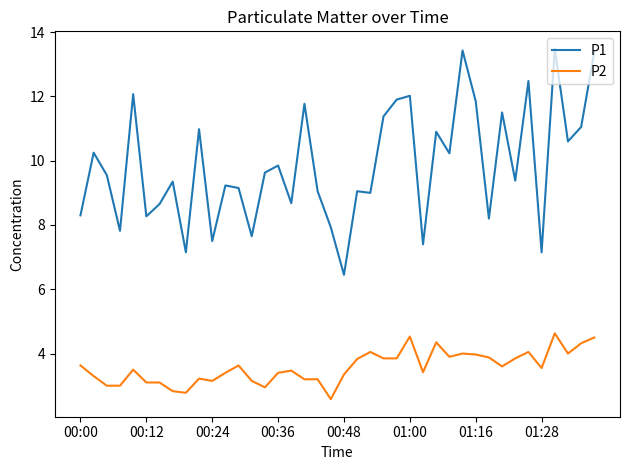

Rank the series by their maximum value, from highest to lowest.

P1, P2